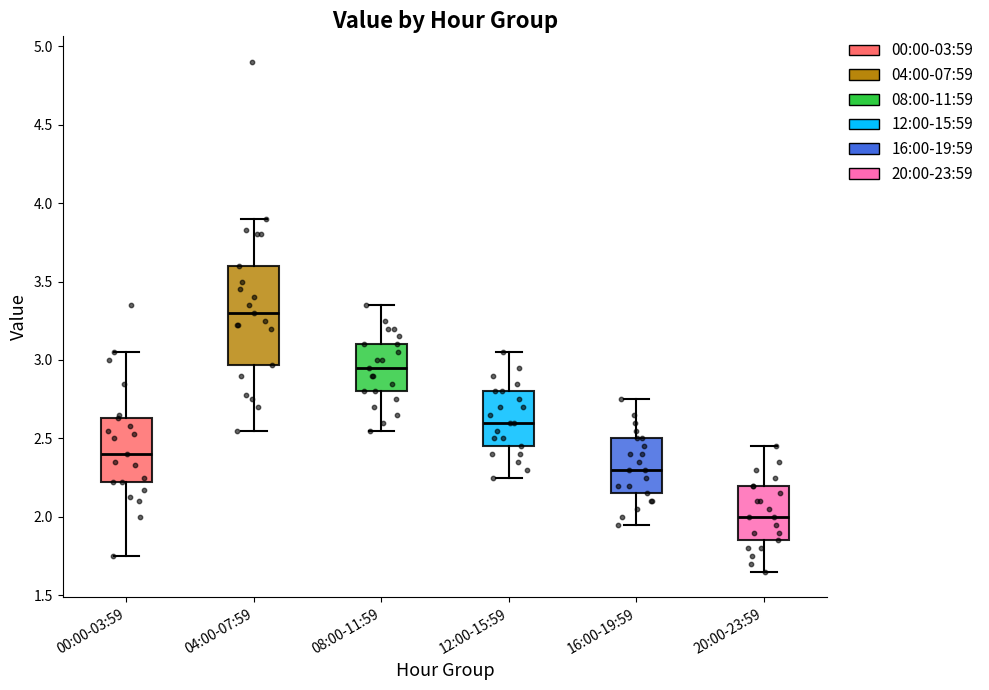

Which box is the tallest, from its lower edge to its upper edge?

04:00-07:59